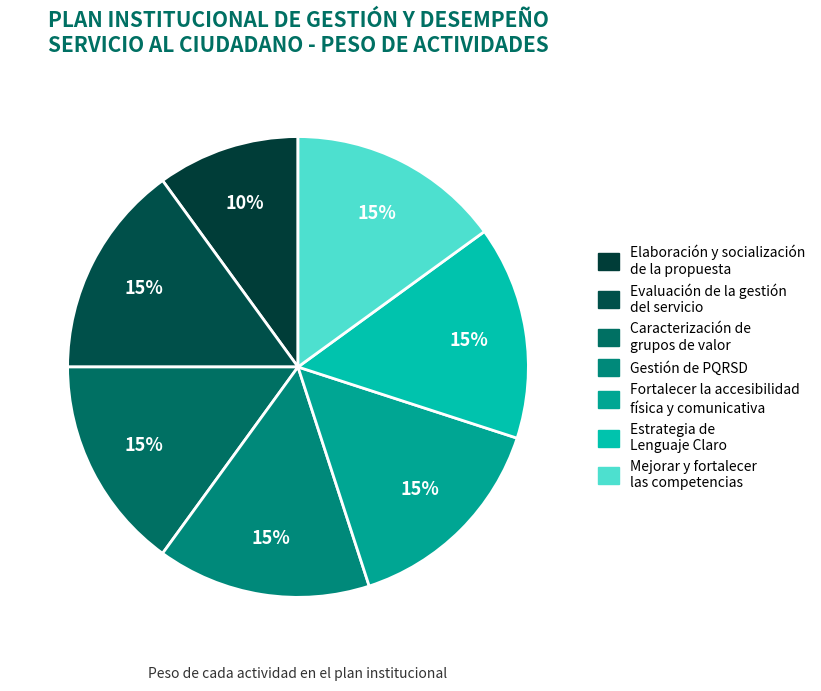

Count the number of slices in the pie.

7